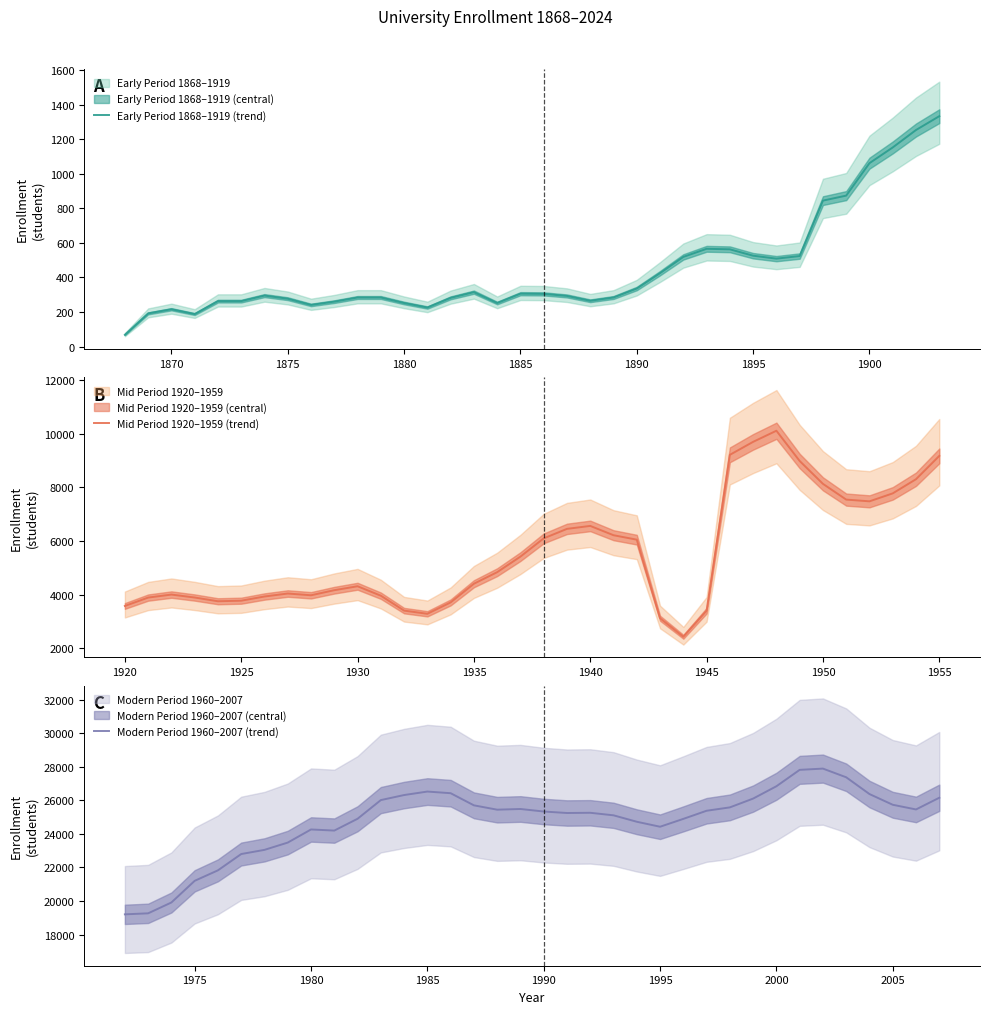

At how many categories does at least one series exceed 16402?

36